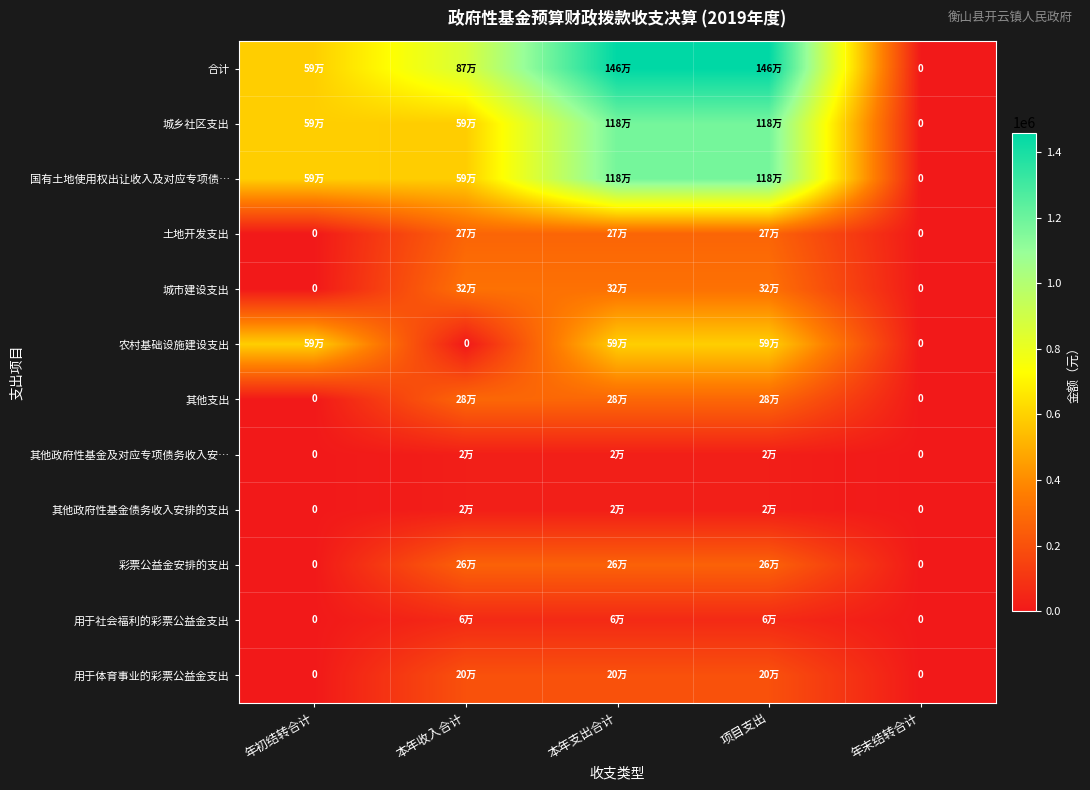

How many values in 城市建设支出 are above zero?

3